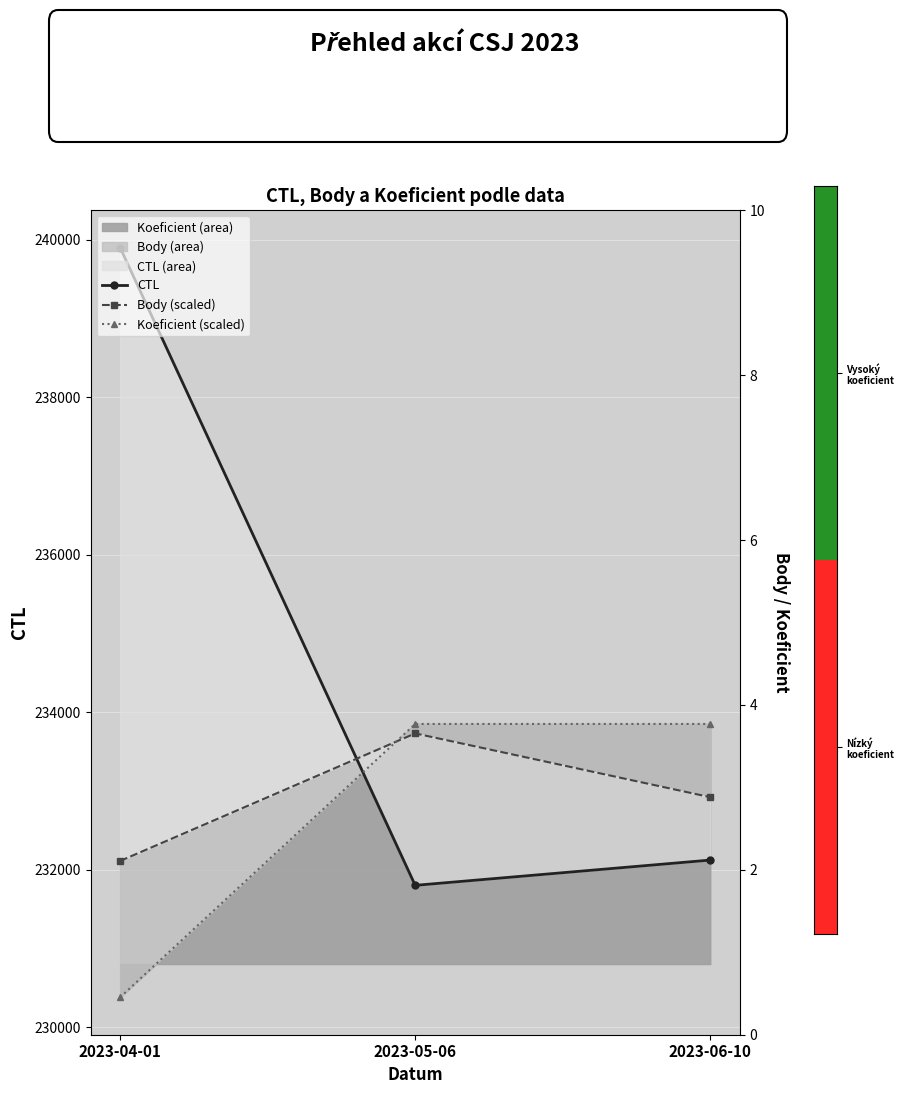

What is the average value of the CTL series?

234608.0